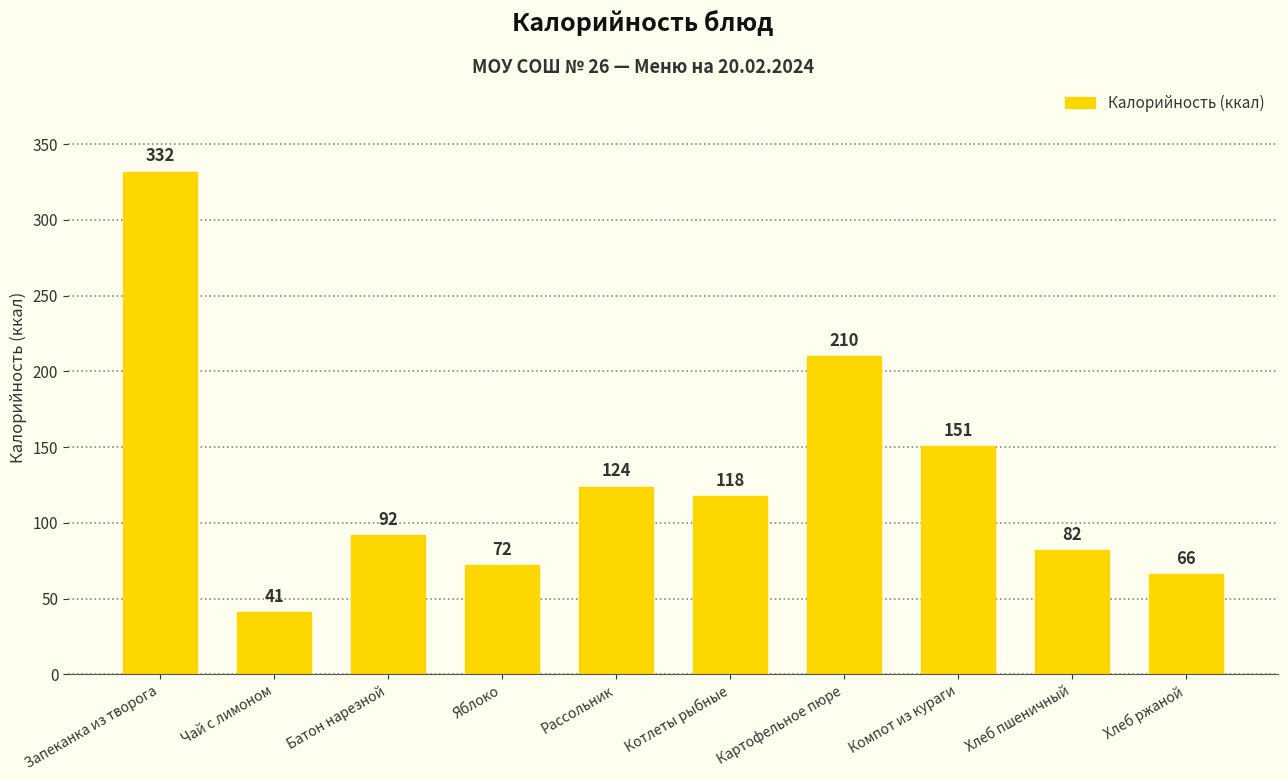

Where does the data first go above 118?

Запеканка из творога